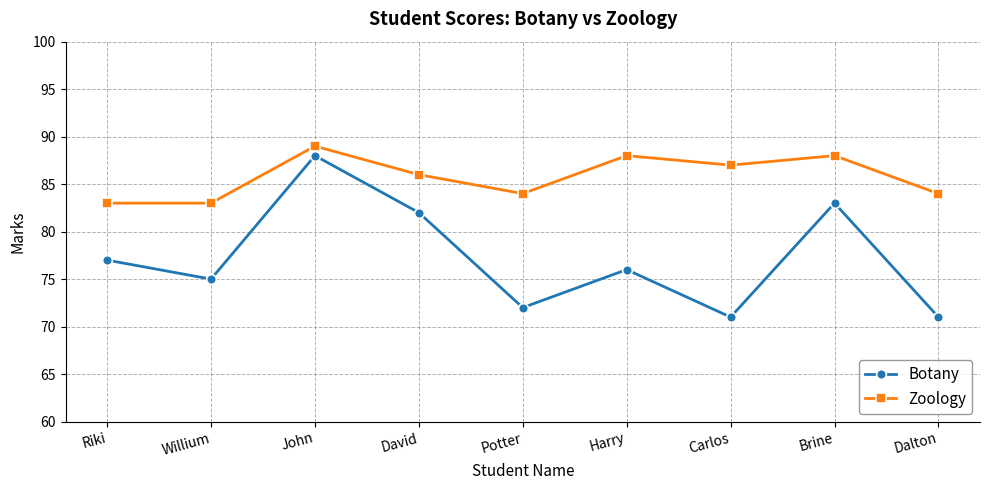

What is the sum of all Botany values?

695